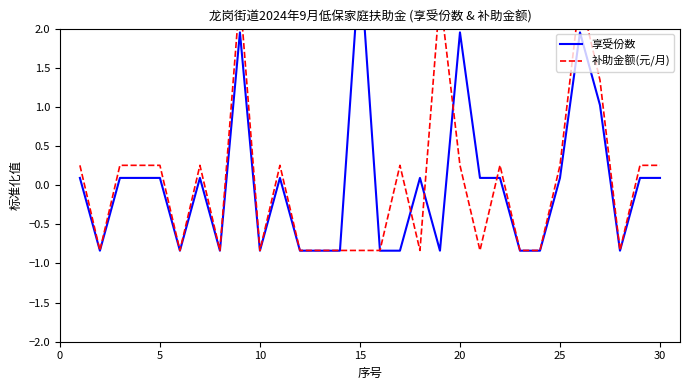

Which series has the widest spread of values?

享受份数